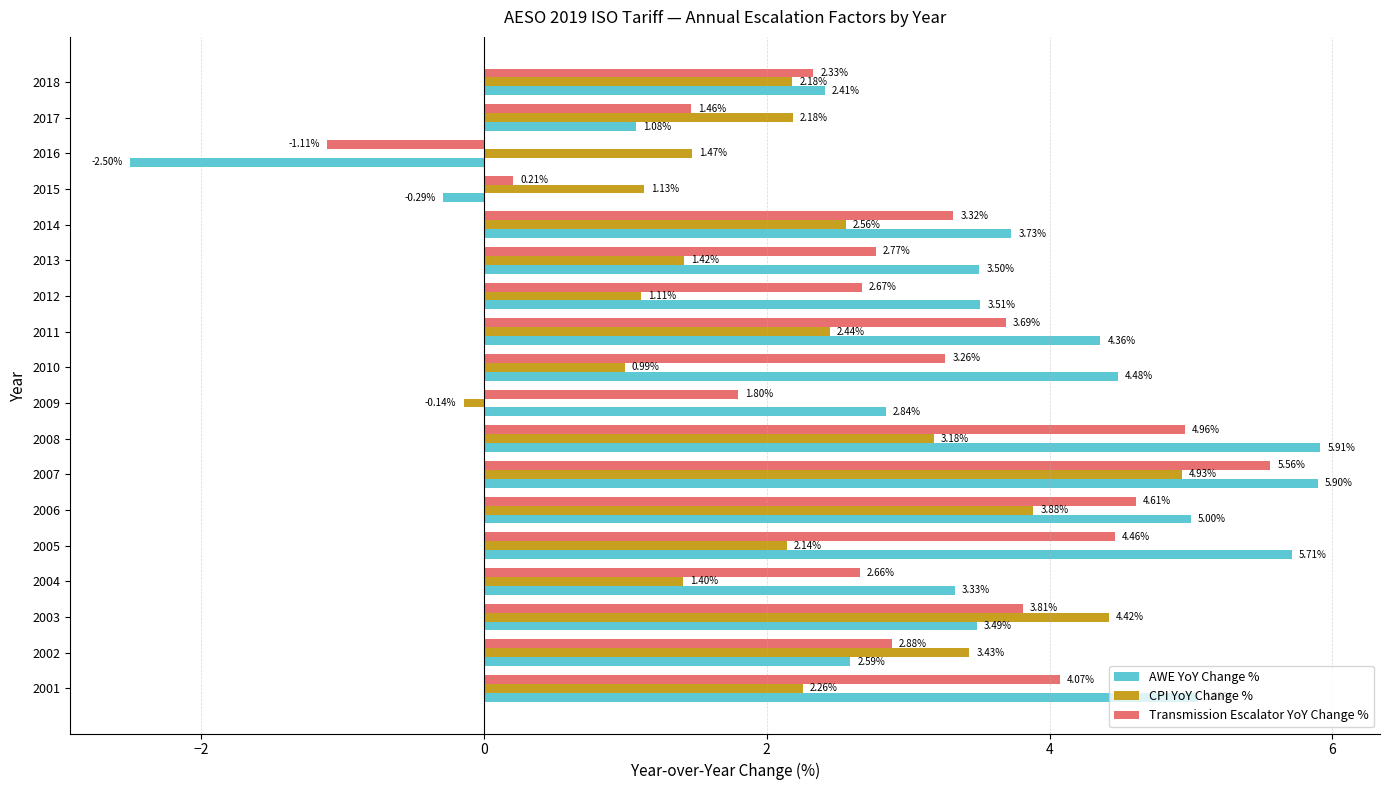

List the series in order of their overall mean, lowest first.

CPI YoY Change %, Transmission Escalator YoY Change %, AWE YoY Change %